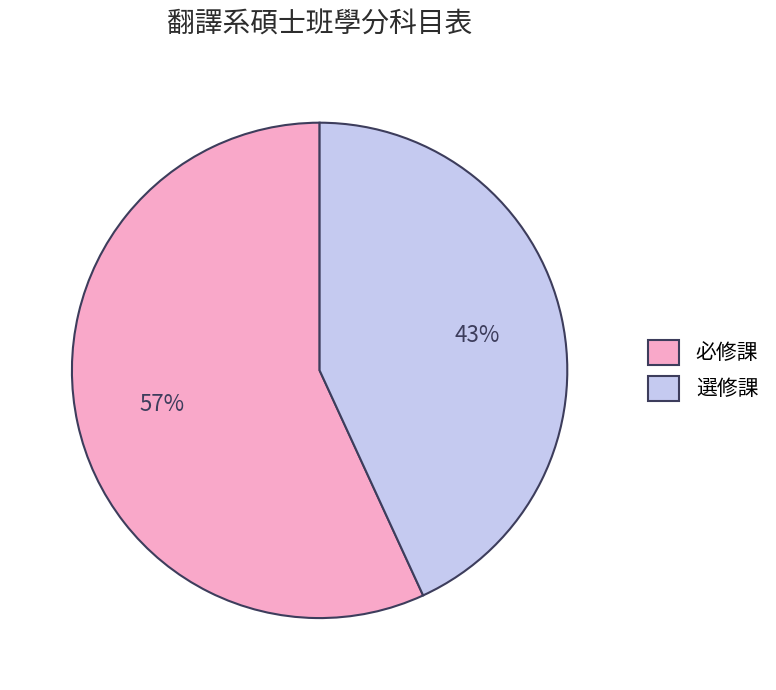

Rank the categories by value from lowest to highest.

選修課, 必修課